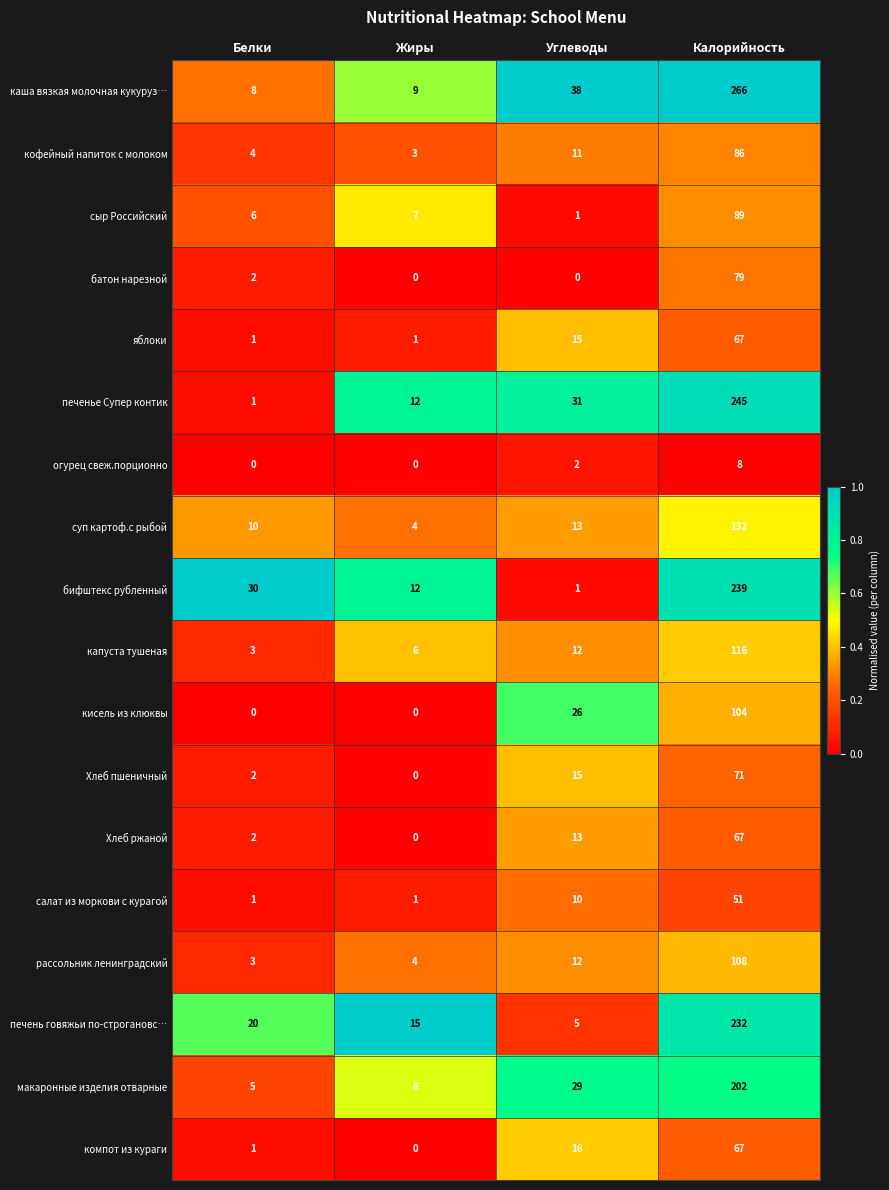

At which category is the sum across all series the highest?

Калорийность